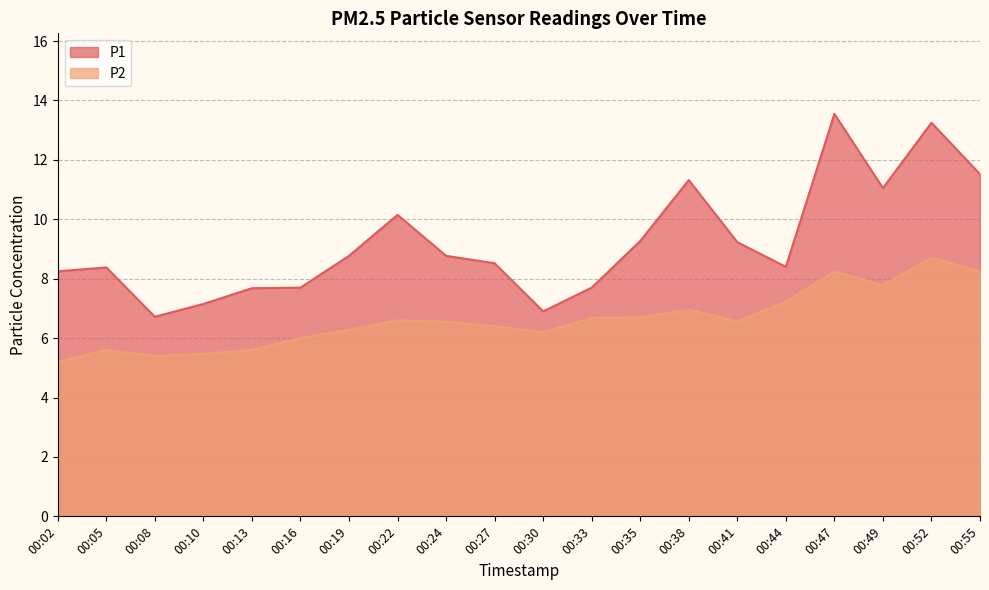

What is the value of the P2 point at the 2nd from the left?

5.6